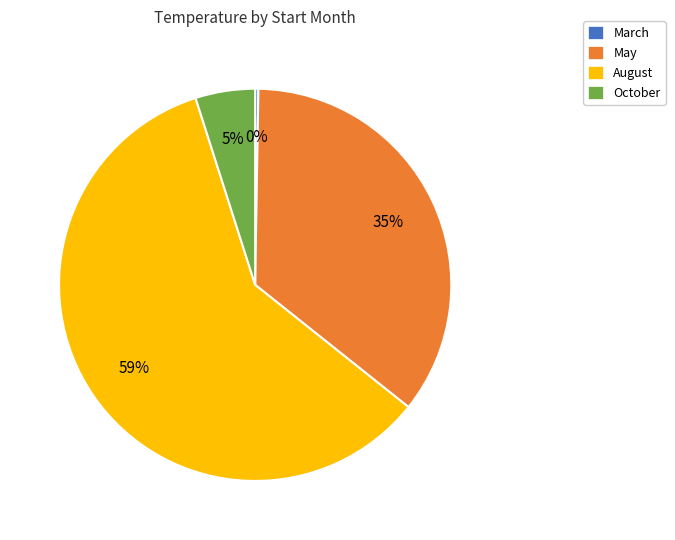

Which has a higher value, October or May?

May